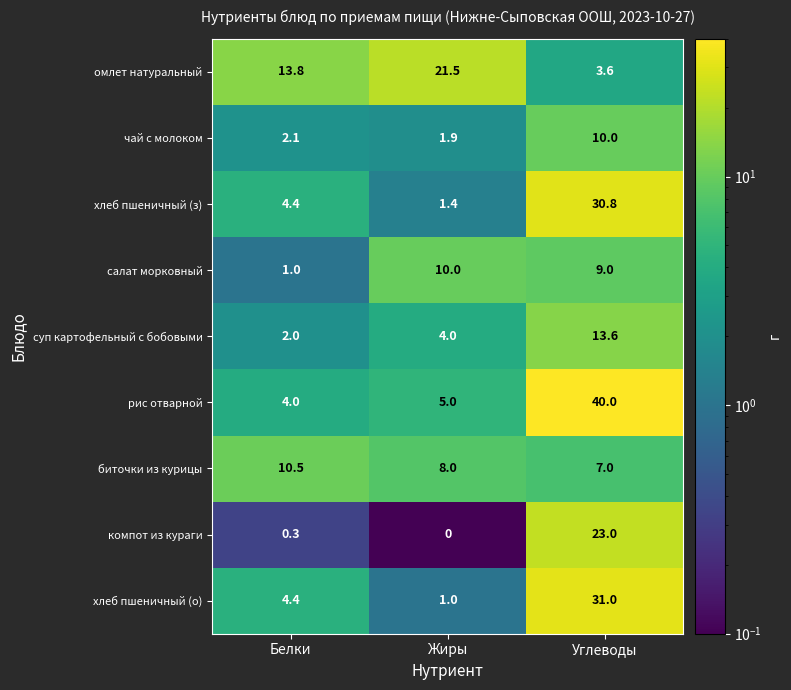

What value does the рис отварной series have at Углеводы?

40.0